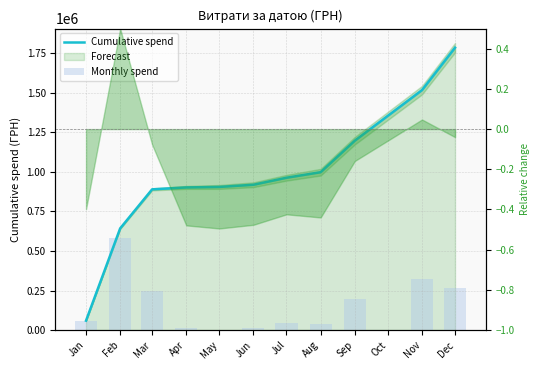

What is the value of the Monthly spend bar at the 9th from the left?

199145.2